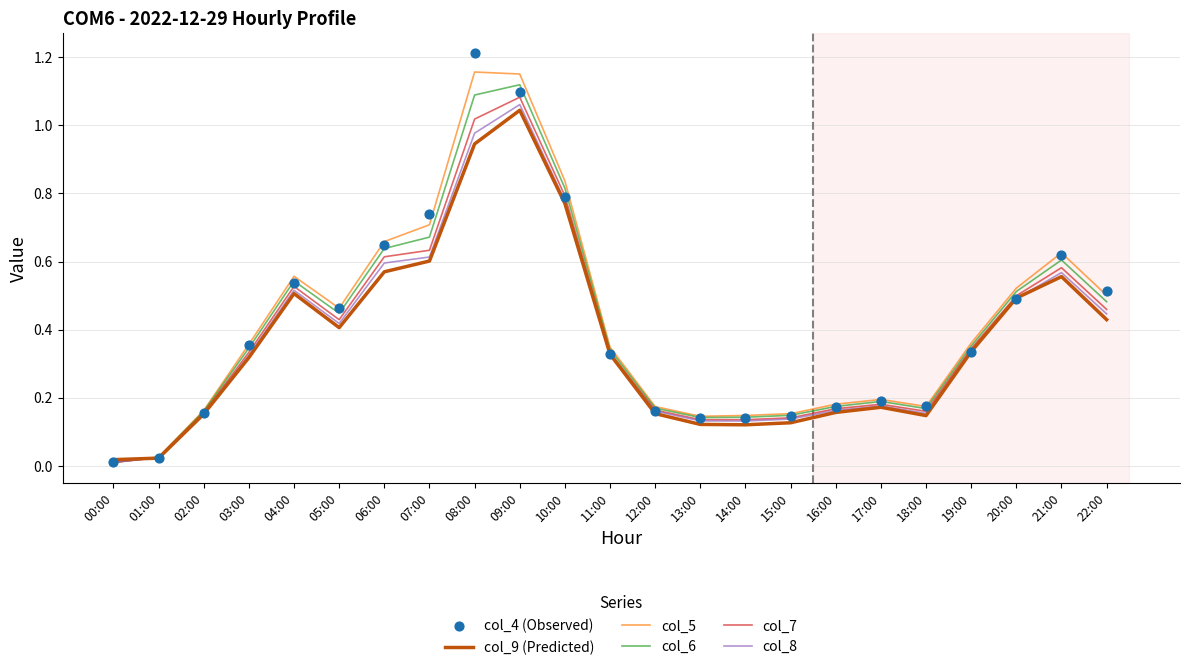

Which series contains the highest Y value?

col_4 (Observed)